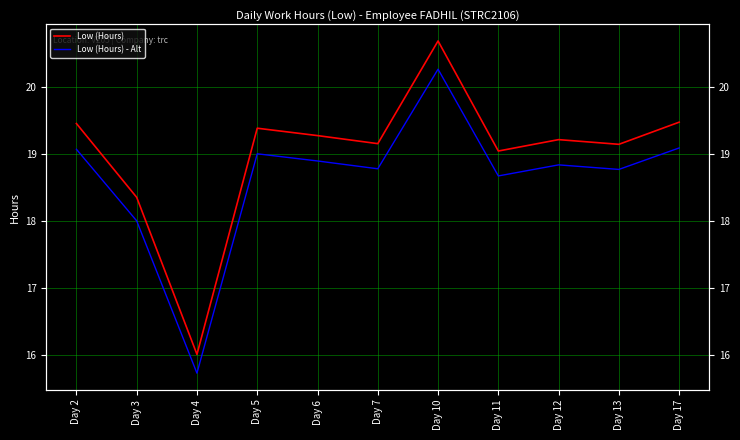

Between Day 12 and Day 11, which is larger?

Day 12